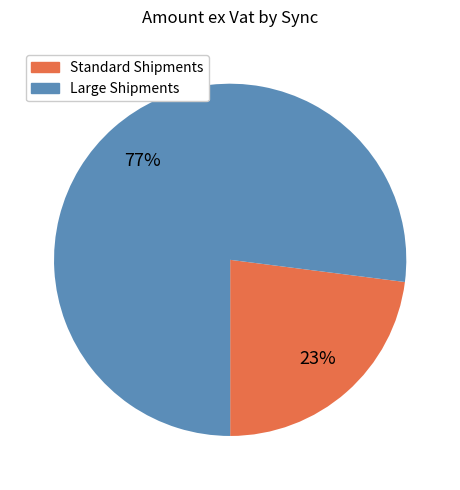

How many slices are in this pie chart?

2